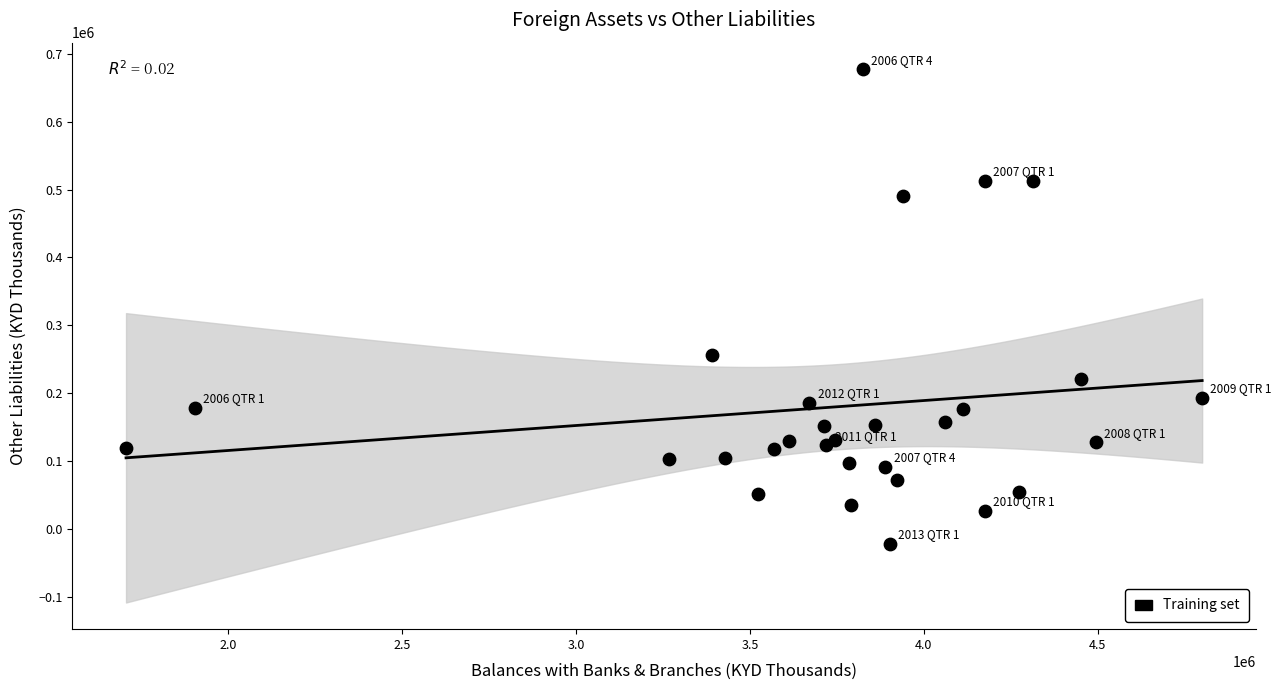

What Y value in the scatter plot is closest to 327747?

255804.2